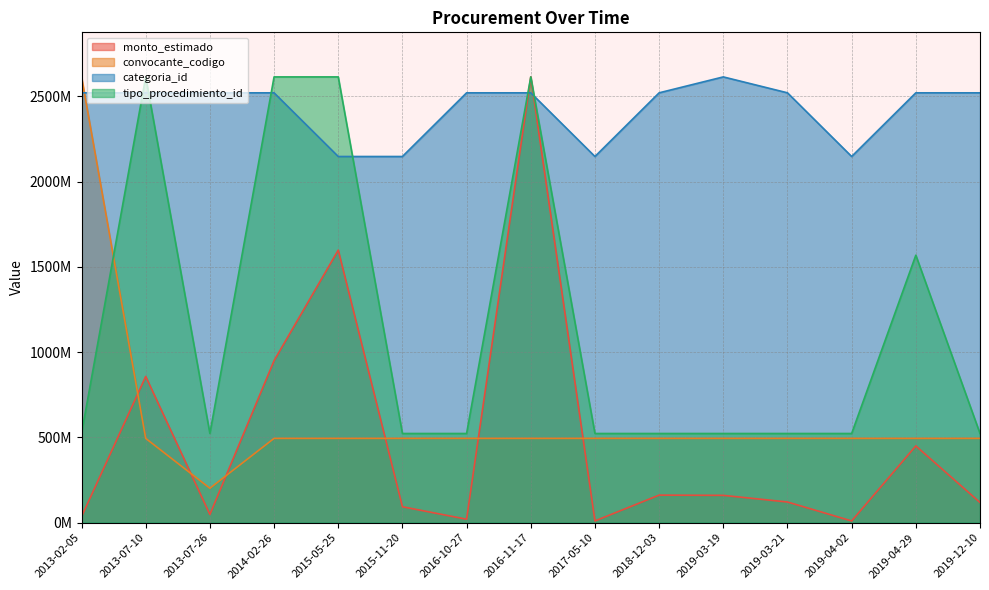

The value of monto_estimado at 2018-12-03 is 239673326.4. True or false?

False